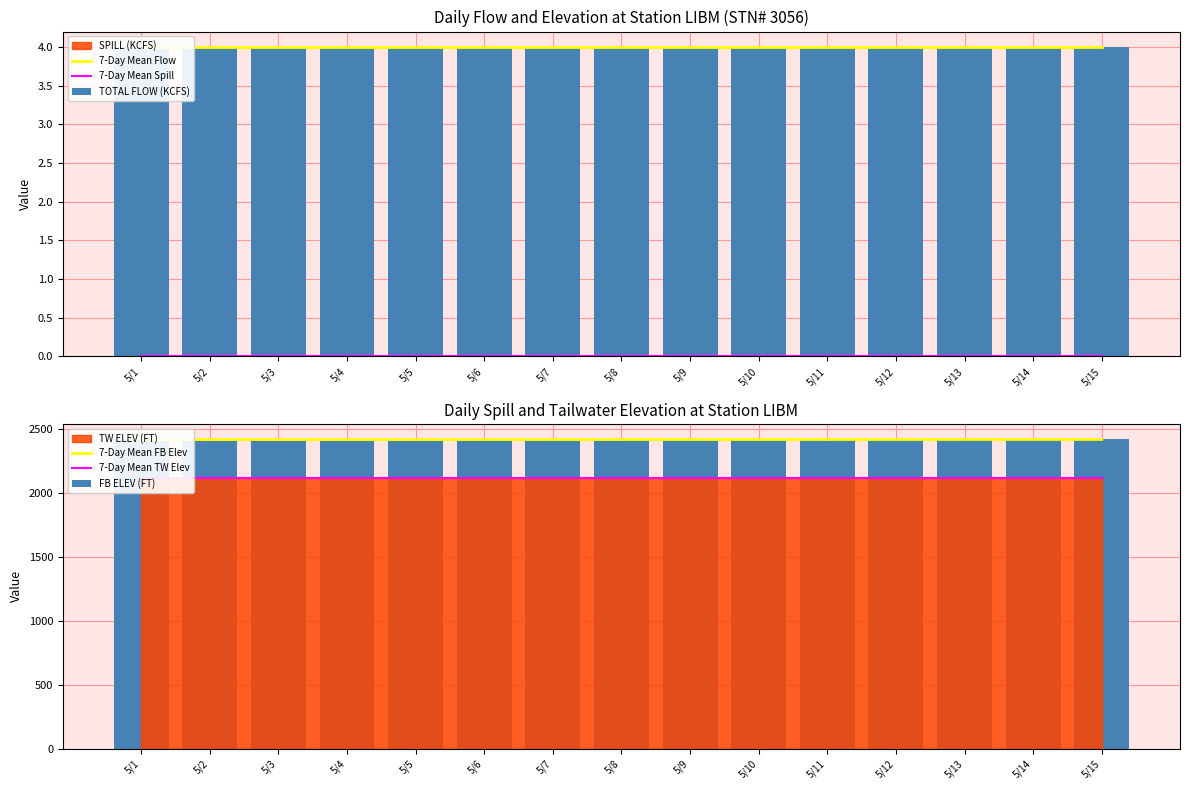

Between 5/9 and 5/15, which is larger?

5/9